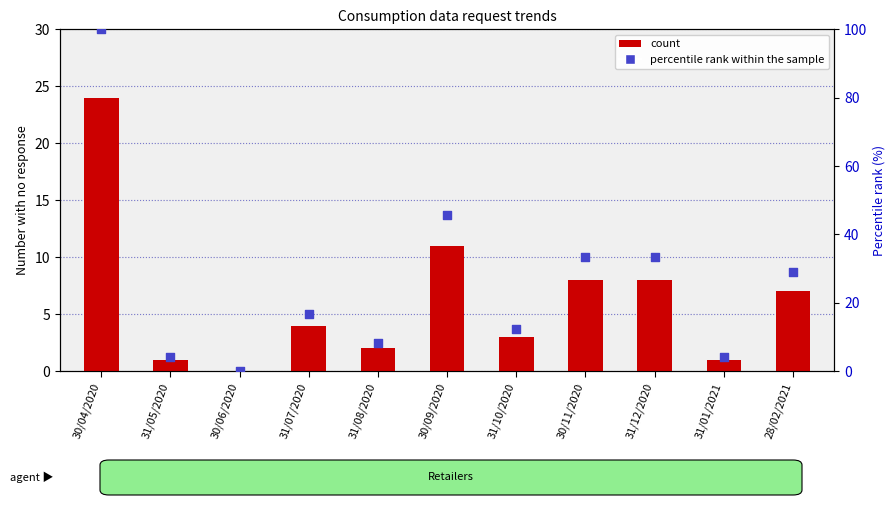

What are all the series names shown in the legend?

count, percentile rank within the sample